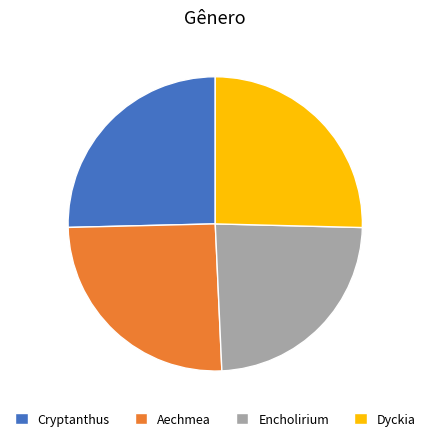

Which slice is the smallest?

Encholirium